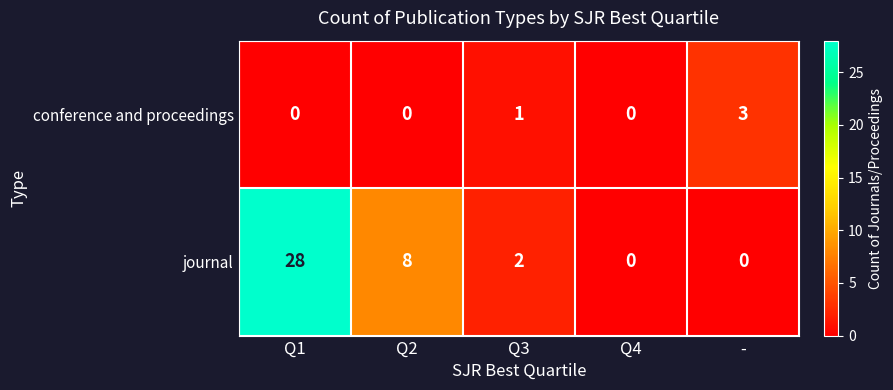

Which series has the widest spread of values?

journal